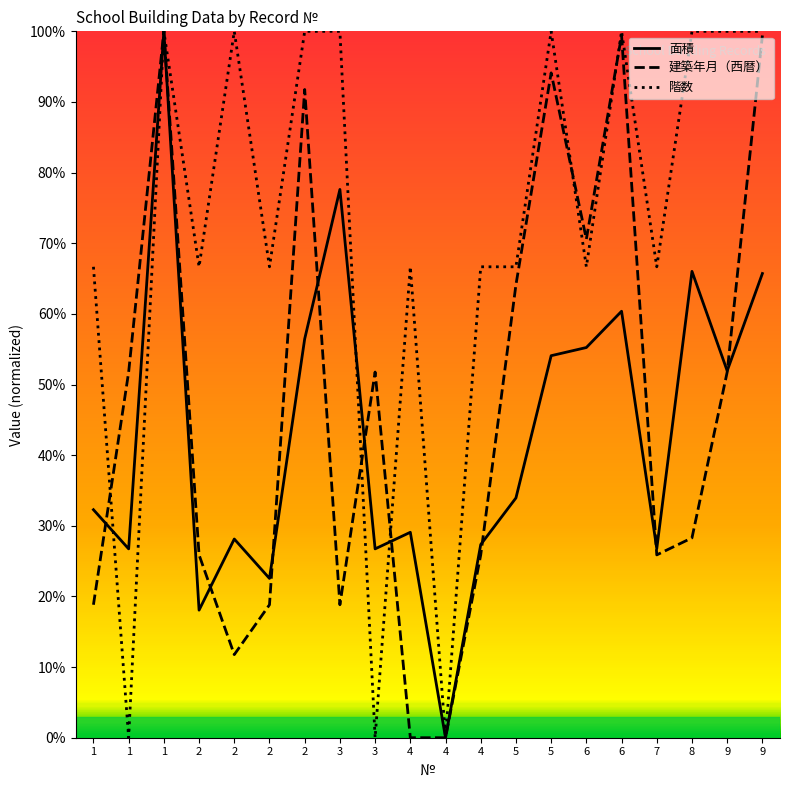

Reading left to right, what are all the values shown in this chart?

面積: 1=0.3	1=0.3	1=1.0	2=0.2	2=0.3	2=0.2	2=0.6	3=0.8	3=0.3	4=0.3	4=0.0	4=0.3	5=0.3	5=0.5	6=0.6	6=0.6	7=0.3	8=0.7	9=0.5	9=0.7
建築年月（西暦）: 1=0.2	1=0.5	1=1.0	2=0.3	2=0.1	2=0.2	2=0.9	3=0.2	3=0.5	4=0.0	4=0.0	4=0.3	5=0.6	5=0.9	6=0.7	6=1.0	7=0.3	8=0.3	9=0.5	9=1.0
階数: 1=0.7	1=0.0	1=1.0	2=0.7	2=1.0	2=0.7	2=1.0	3=1.0	3=0.0	4=0.7	4=0.0	4=0.7	5=0.7	5=1.0	6=0.7	6=1.0	7=0.7	8=1.0	9=1.0	9=1.0